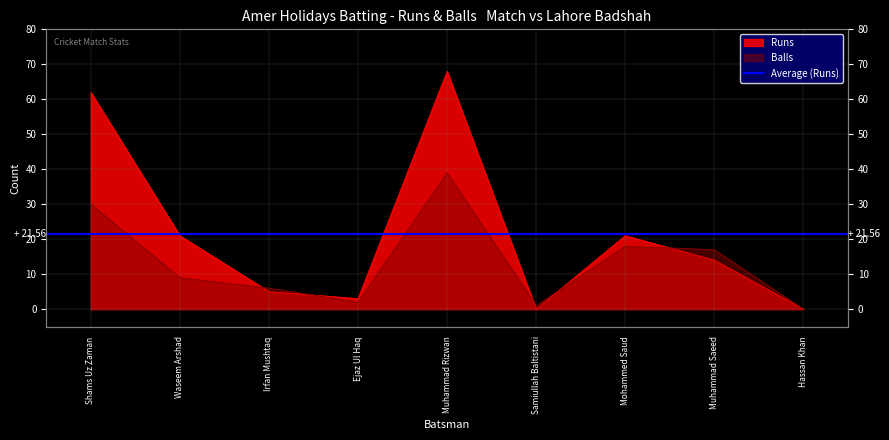

True or false: Runs has a value of -23 at Hassan Khan.

False